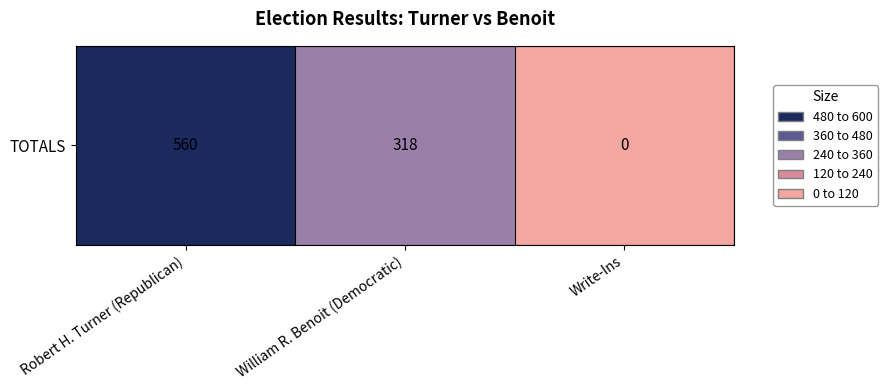

Rank the categories by value from highest to lowest.

Robert H. Turner (Republican), William R. Benoit (Democratic), Write-Ins